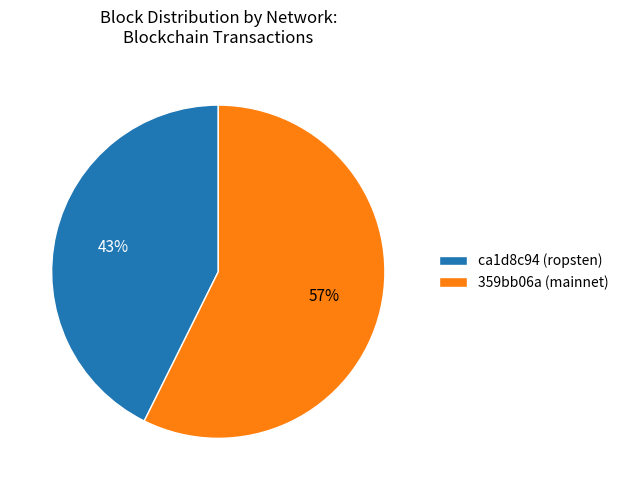

Combined, do 359bb06a (mainnet) and ca1d8c94 (ropsten) account for over 50%?

Yes